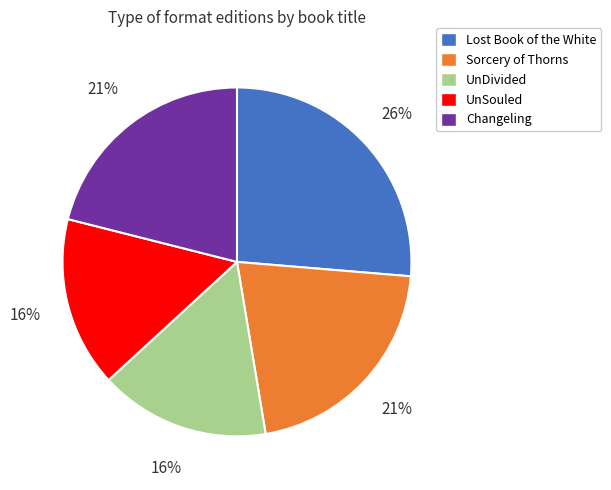

Is there any slice that represents more than half of the pie?

No